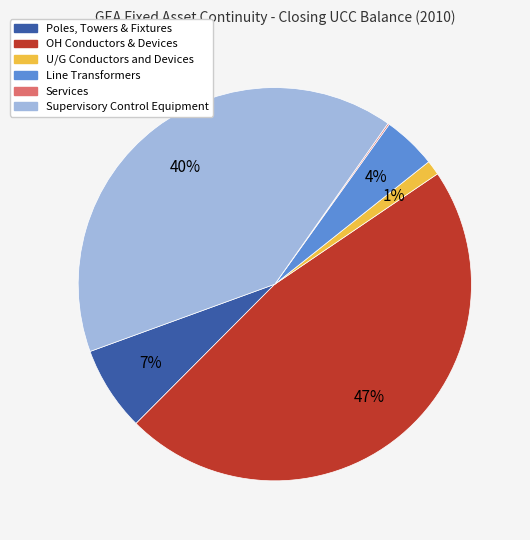

Is Poles, Towers & Fixtures the majority of the pie?

No